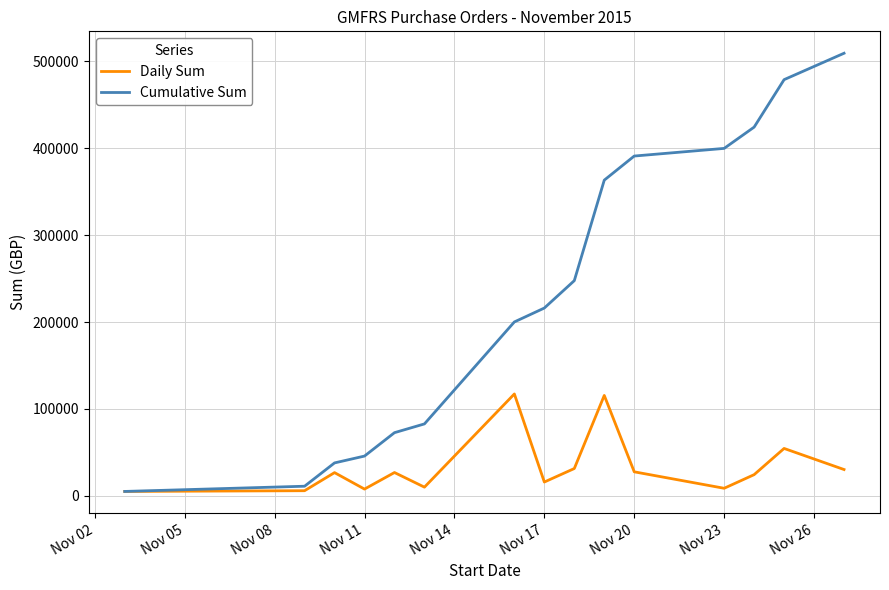

Rank the series by their average value, from lowest to highest.

Daily Sum, Cumulative Sum